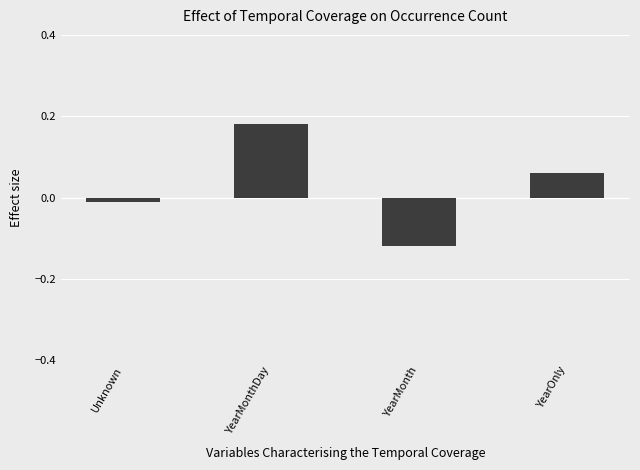

How many bars are there in total?

4